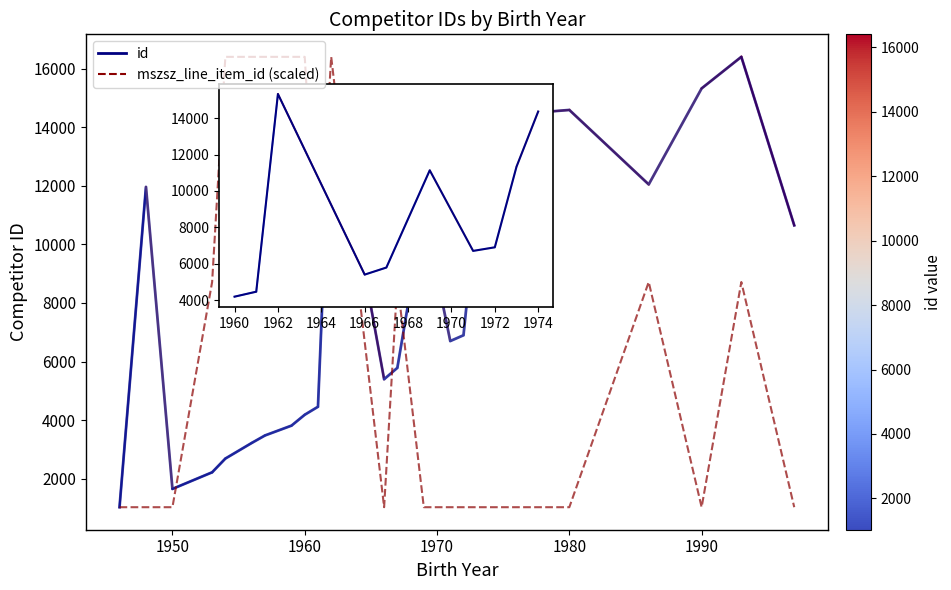

How many series are shown in this chart?

2